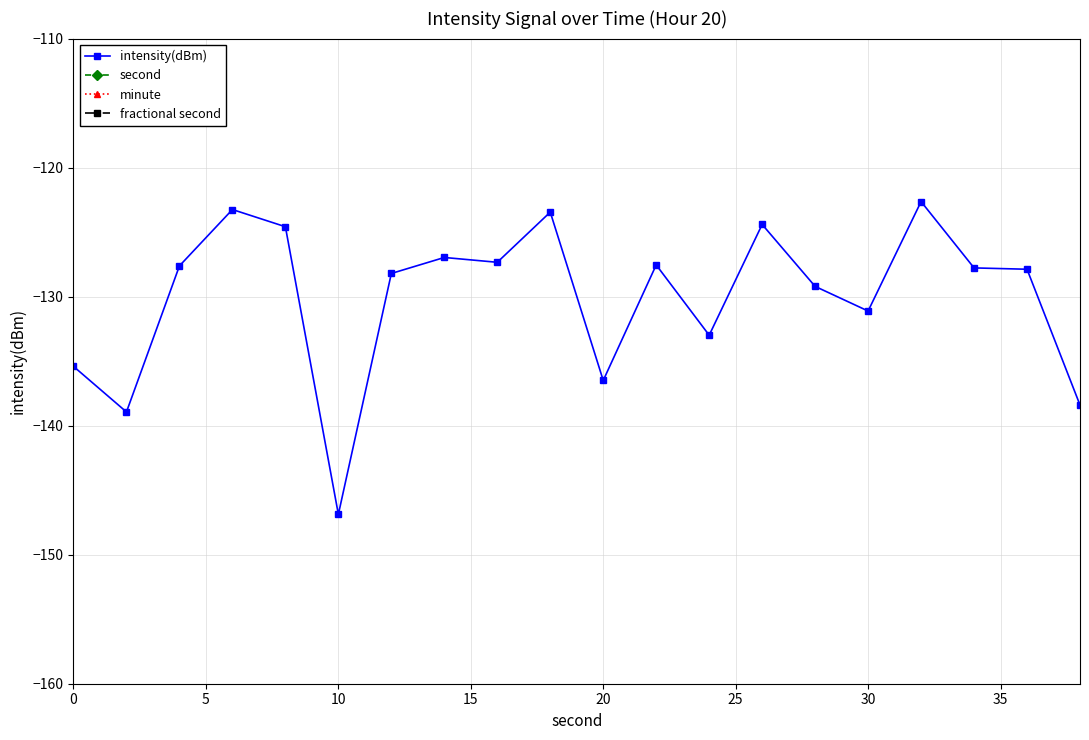

Reading left to right, what are all the values shown in this chart?

intensity(dBm): -135.4	-138.9	-127.6	-123.2	-124.6	-146.9	-128.2	-127.0	-127.3	-123.4	-136.5	-127.5	-133.0	-124.4	-129.2	-131.1	-122.6	-127.8	-127.9	-138.4
second: 0.0	2.0	4.0	6.0	8.0	10.0	12.0	14.0	16.0	18.0	20.0	22.0	24.0	26.0	28.0	30.0	32.0	34.0	36.0	38.0
minute: 0.0	0.0	0.0	0.0	0.0	0.0	0.0	0.0	0.0	0.0	0.0	0.0	0.0	0.0	0.0	0.0	0.0	0.0	0.0	0.0
fractional second: 0.0	0.0	0.0	0.0	0.0	0.0	0.0	0.0	0.0	0.0	0.0	0.0	0.0	0.0	0.0	0.0	0.0	0.0	0.0	0.0